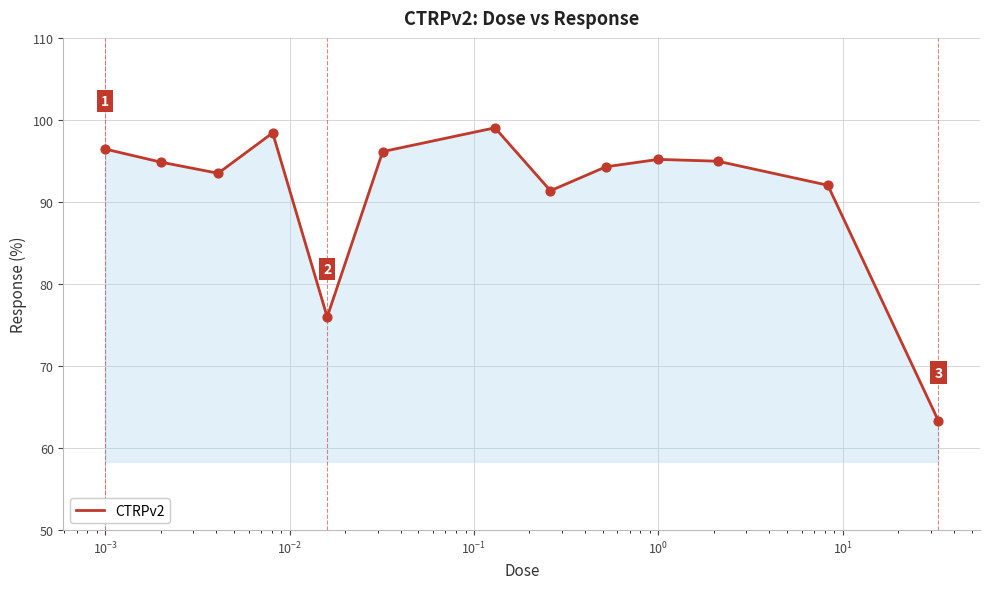

What is the greatest value displayed?

99.0